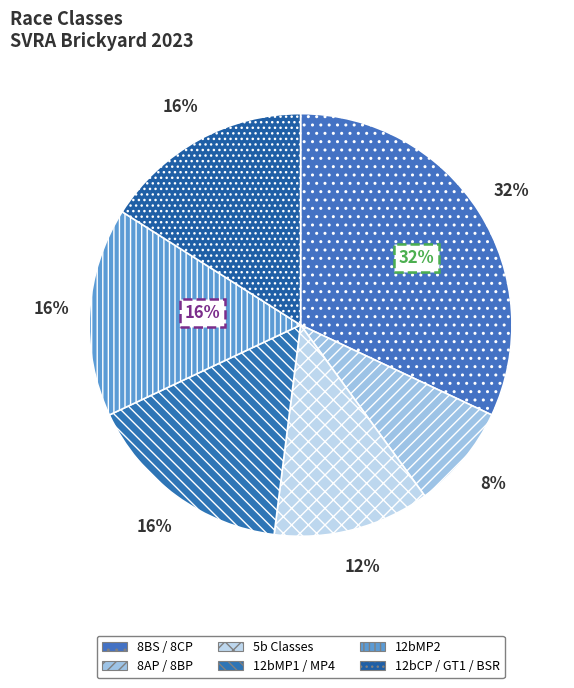

Which slice is the smallest?

8AP